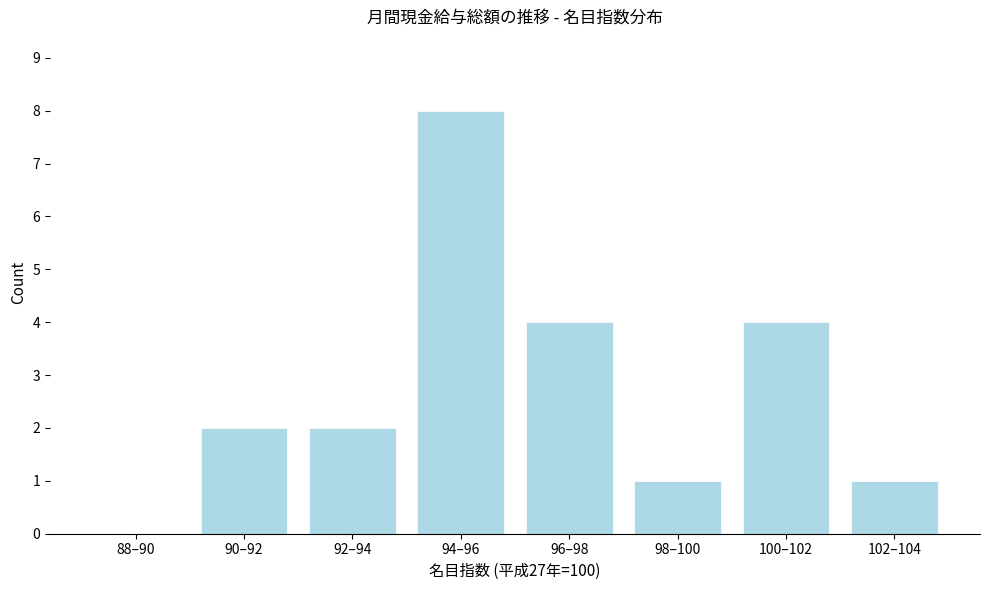

Reading left to right, what are all the values shown in this chart?

88–90=0	90–92=2	92–94=2	94–96=8	96–98=4	98–100=1	100–102=4	102–104=1